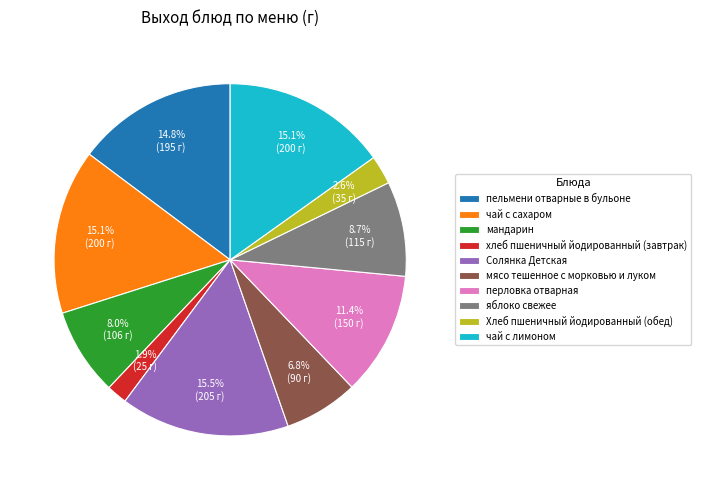

How many segments does this pie chart have?

10